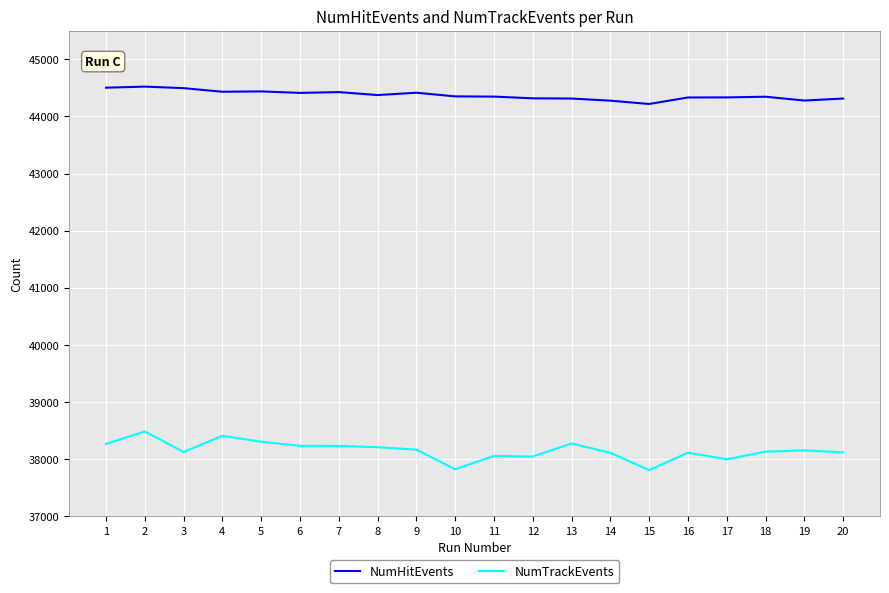

What is the total value across all series at 15?

82029